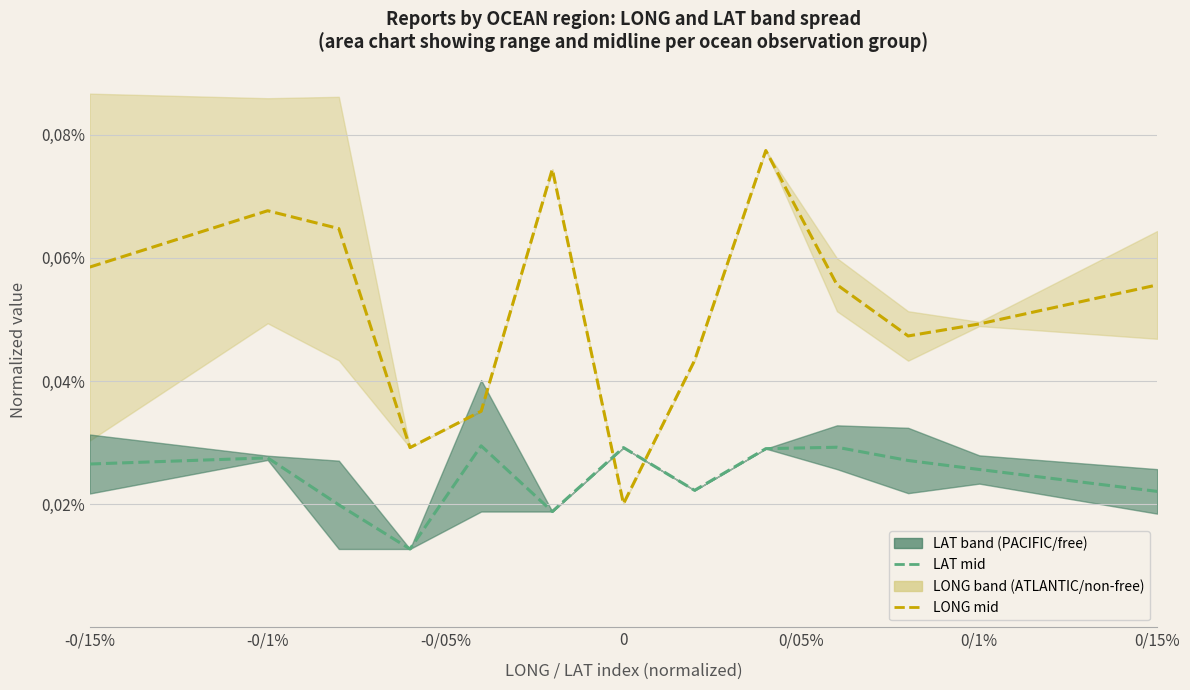

Is this an area chart (filled region under the line)?

No